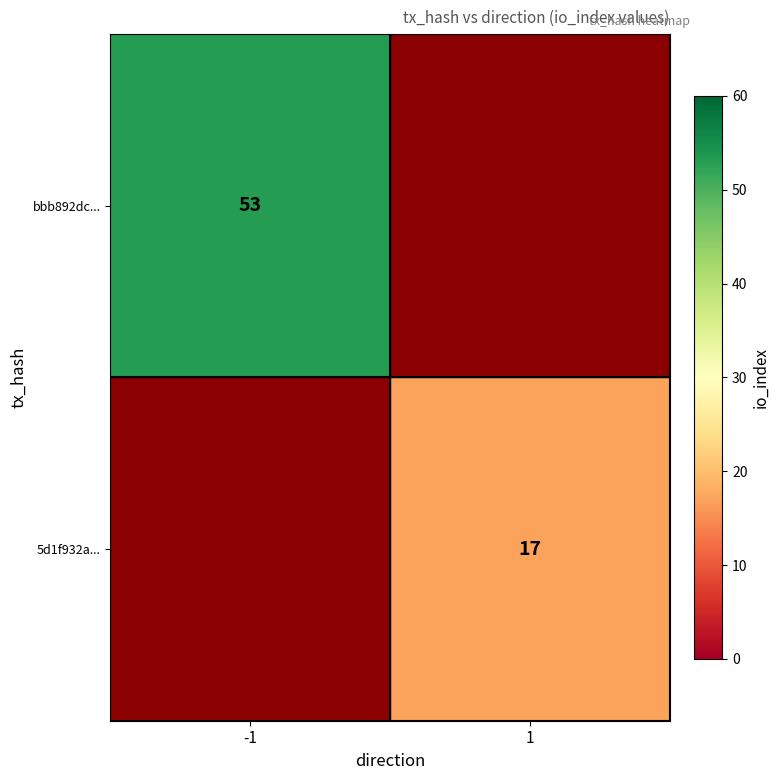

True or false: 5d1f932a... has a value of 29 at 1.

False